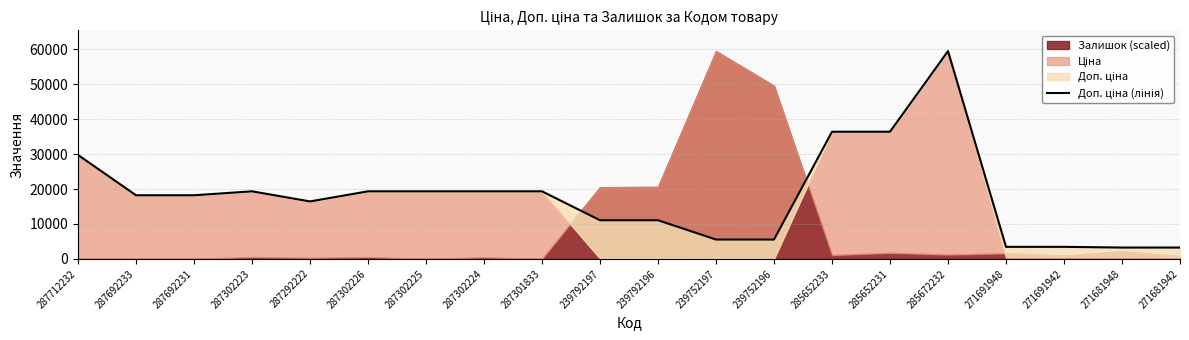

What position from the right is 239792196?

10